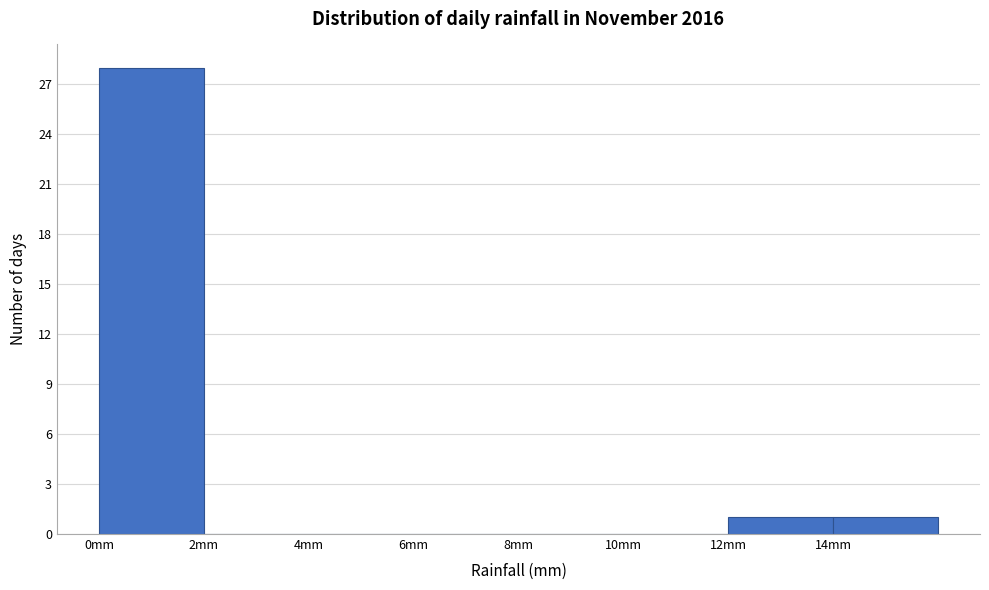

Reading left to right, list every bar in this chart as the range it spans on the x-axis followed by its height. The values are not printed on the chart, so give them approximately, as read against the axis.

0 to 2: 28
2 to 4: 0
4 to 6: 0
6 to 8: 0
8 to 10: 0
10 to 12: 0
12 to 14: 1
14 to 16: 1